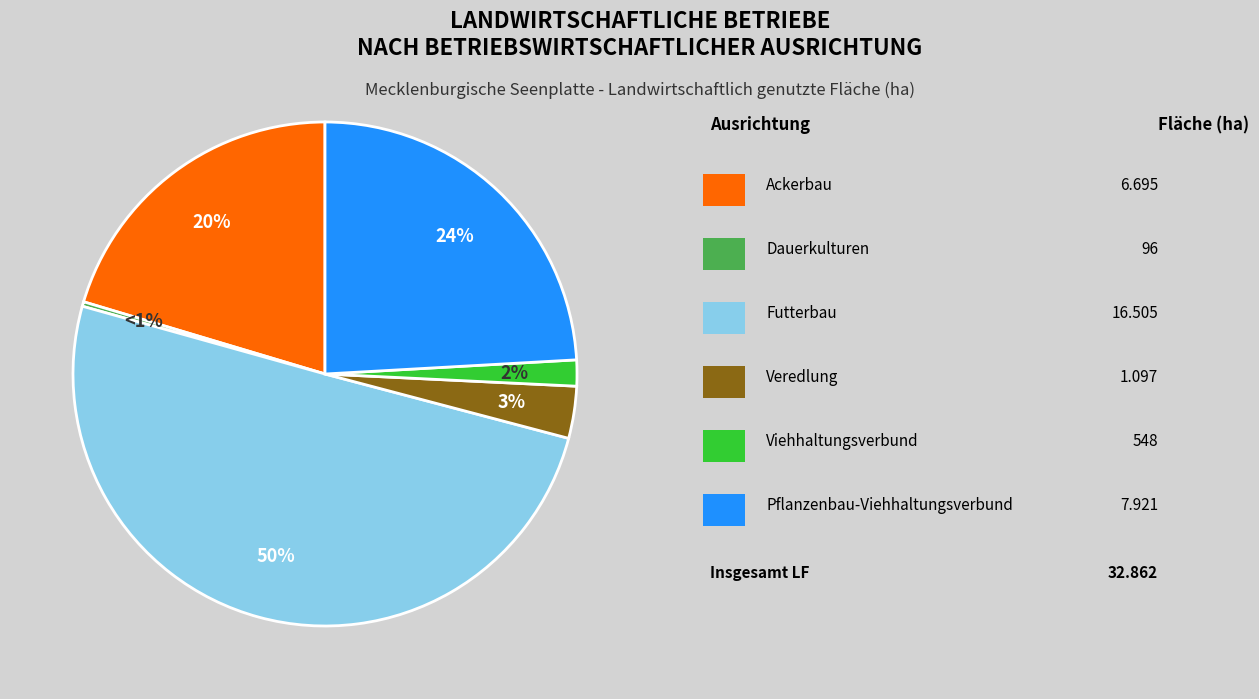

What is the ratio of the value at Viehhaltungsverbund to the value at Pflanzenbau-Viehhaltungsverbund?

0.1